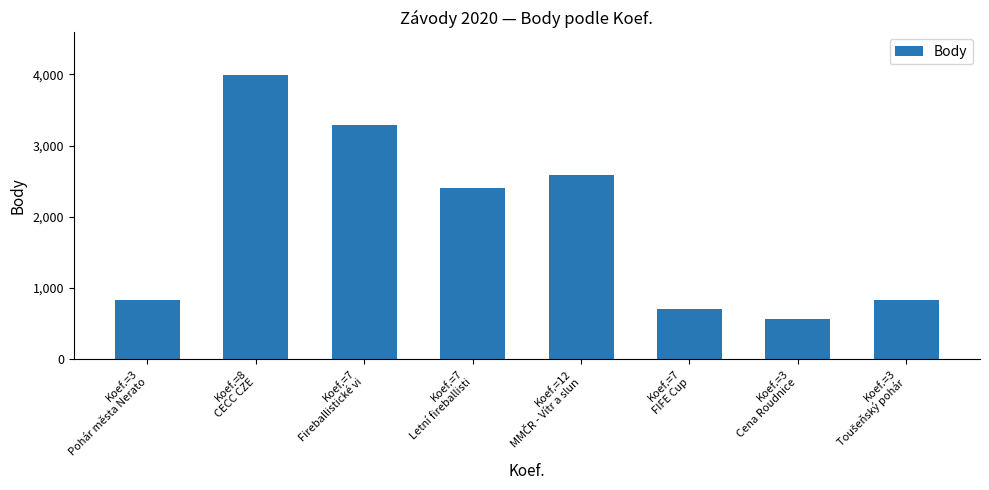

What is the change in value from Koef.=3
Pohár města Nerato to Koef.=3
Cena Roudnice?

-267